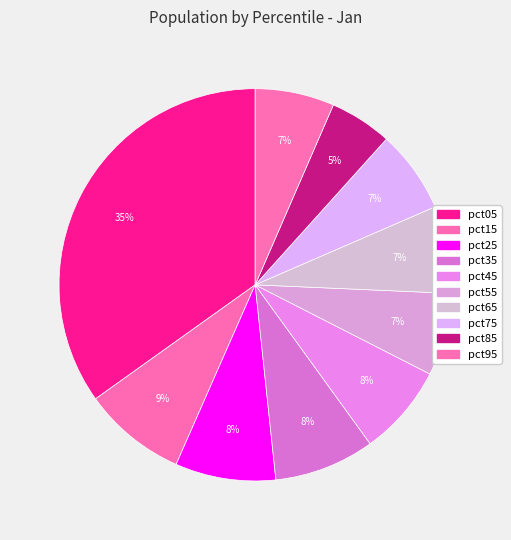

Does pct45 represent more than half of the total?

No